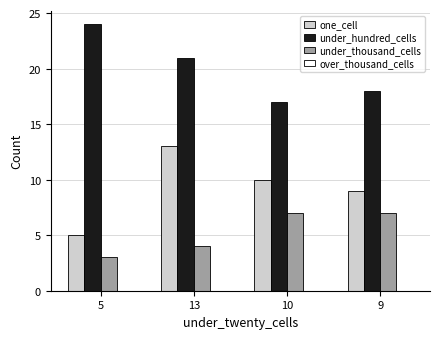

What is the sum of the under_thousand_cells values at 13 and 10?

11